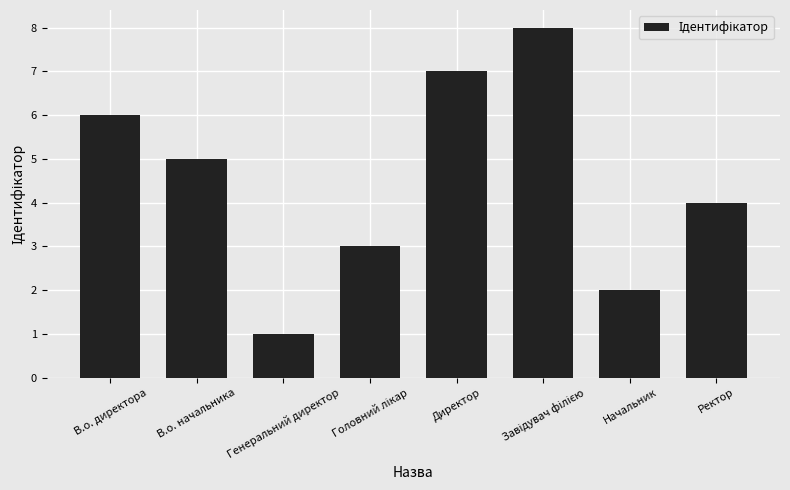

How many data points does each series have?

8